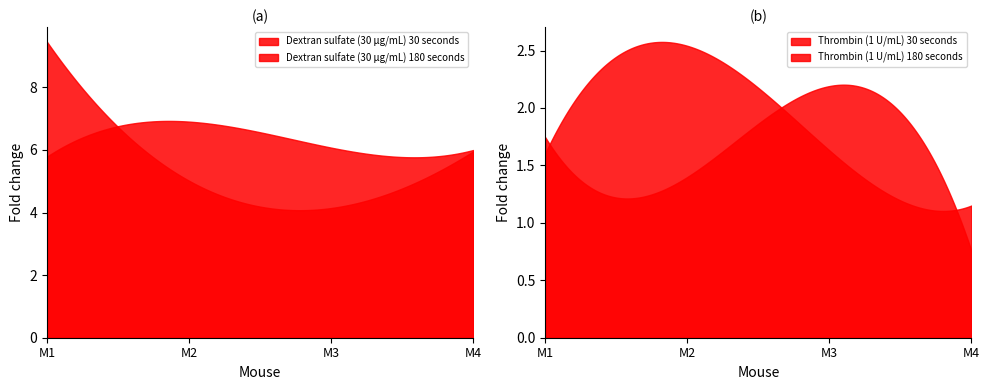

Which series has the largest total across all categories?

Dextran sulfate (30 μg/mL) 180 seconds